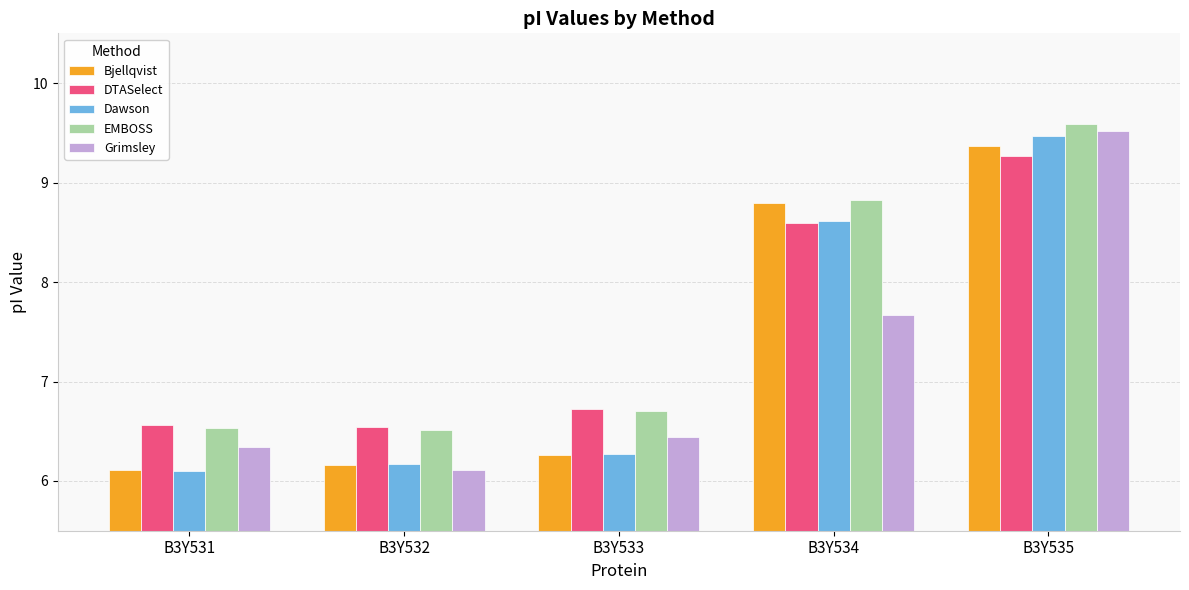

What is the difference between the Grimsley values at B3Y531 and B3Y532?

0.2